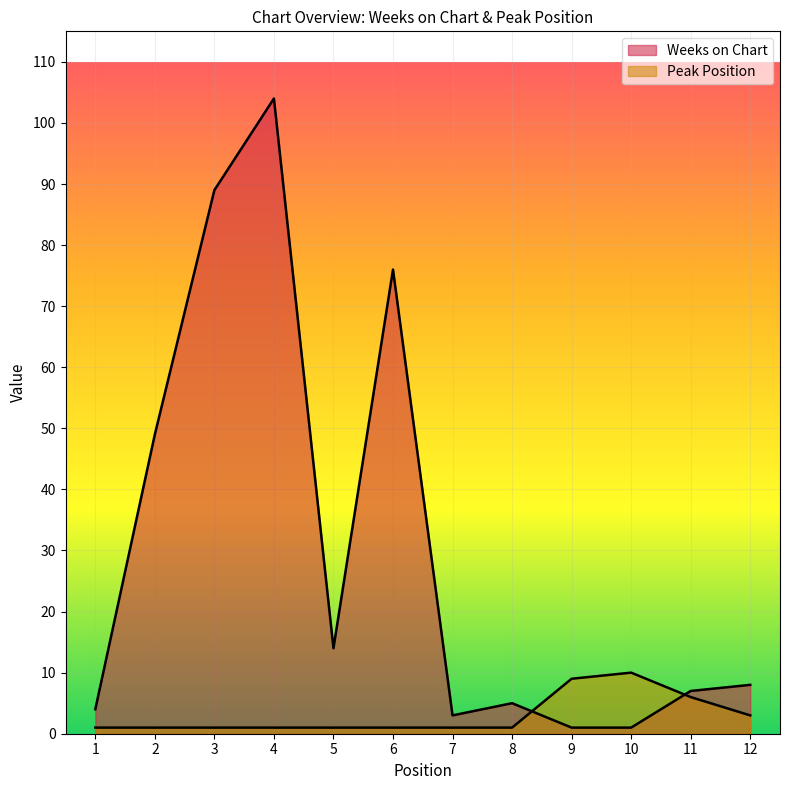

Where is the first local minimum for Weeks on Chart?

5